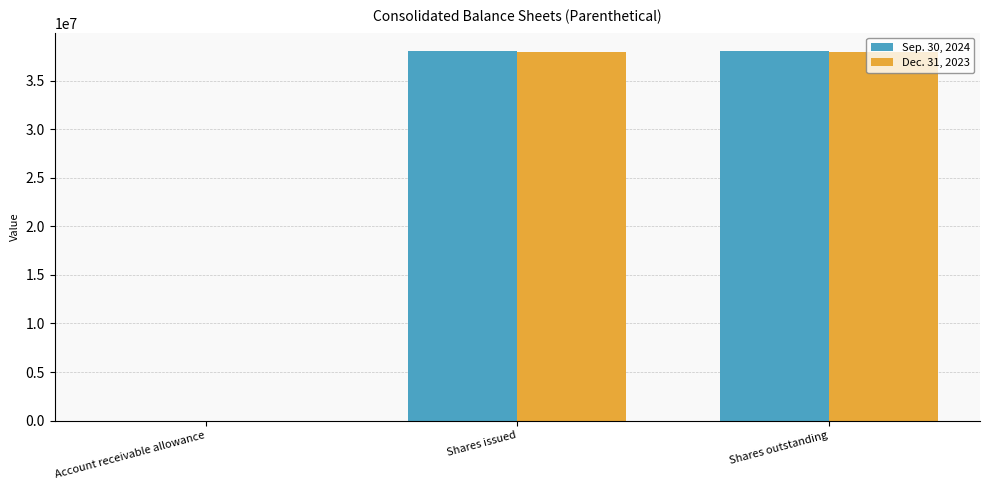

Count the number of data series in this chart.

2